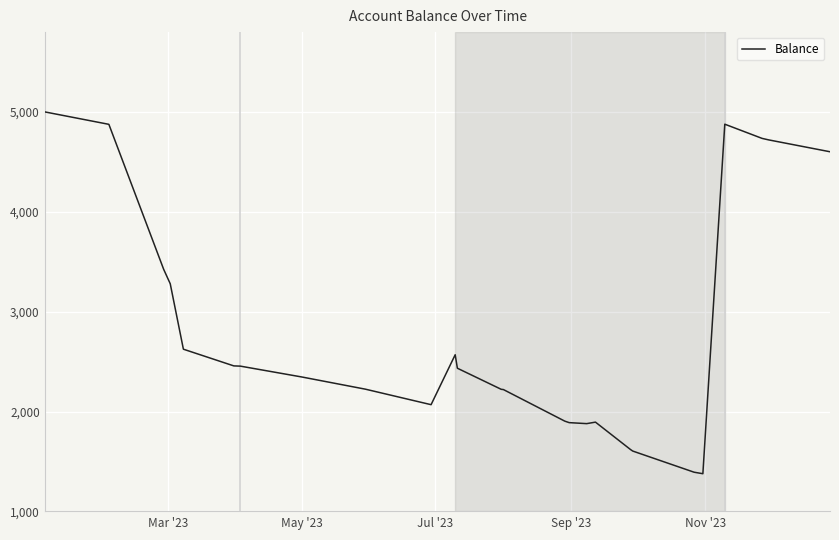

What is the maximum value shown in the chart?

5000.0